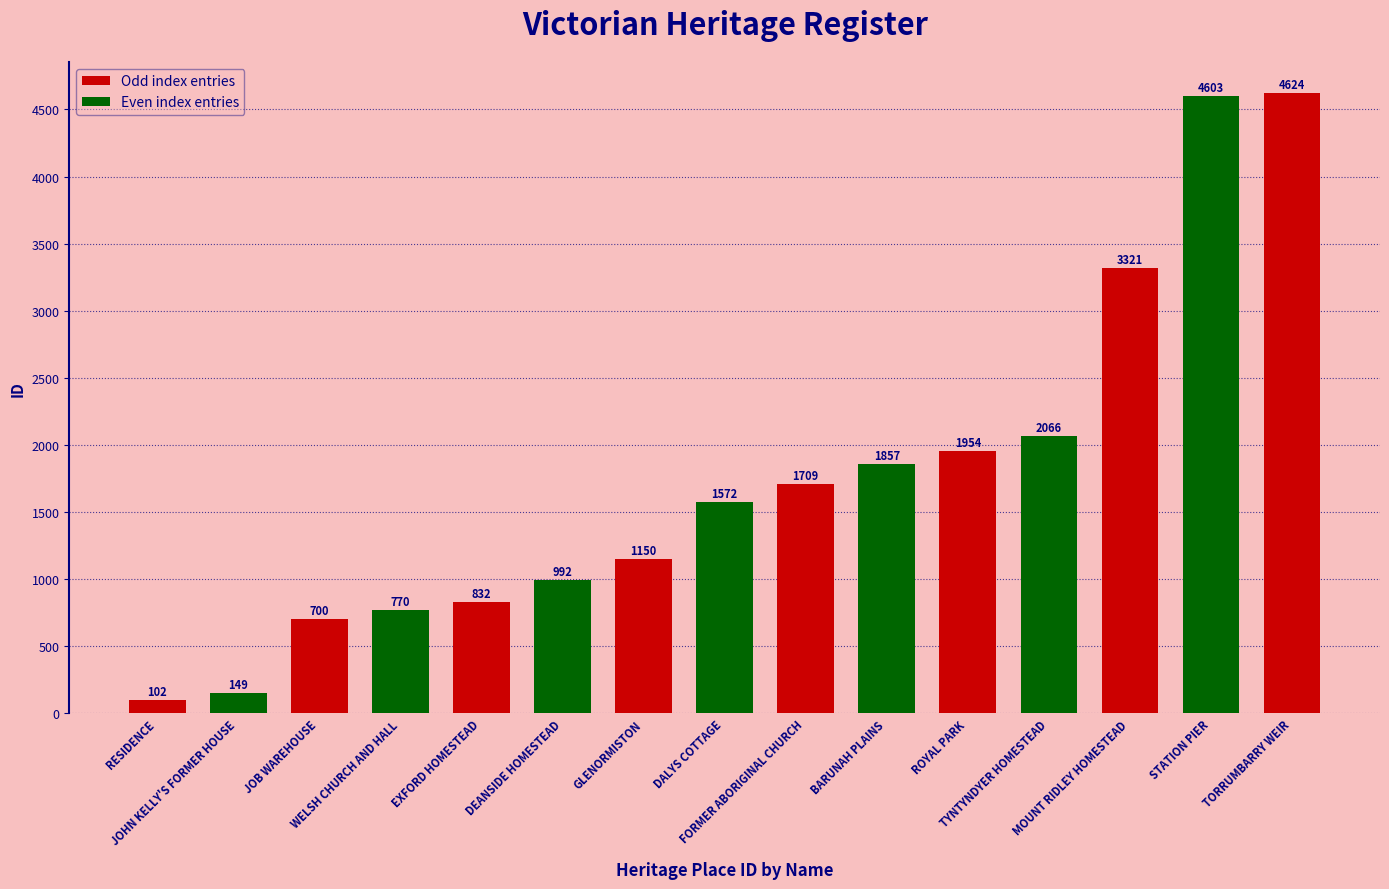

What value does the data have at MOUNT RIDLEY HOMESTEAD?

3321